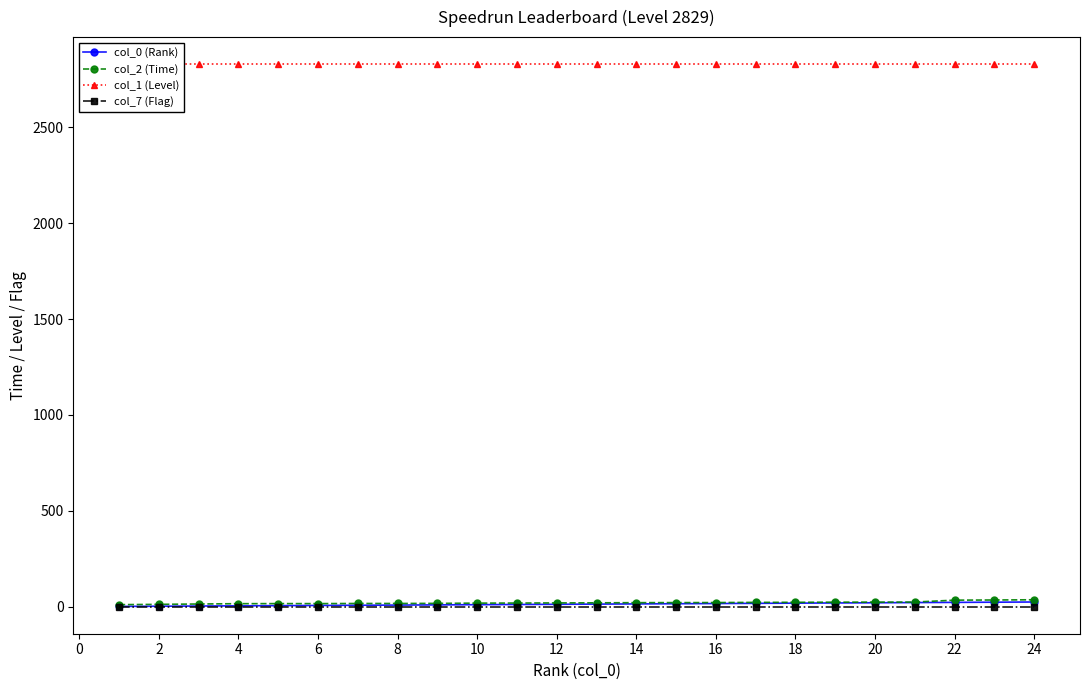

Is the value of col_2 (Time) at 16 greater than the value of col_7 (Flag) at 22?

Yes